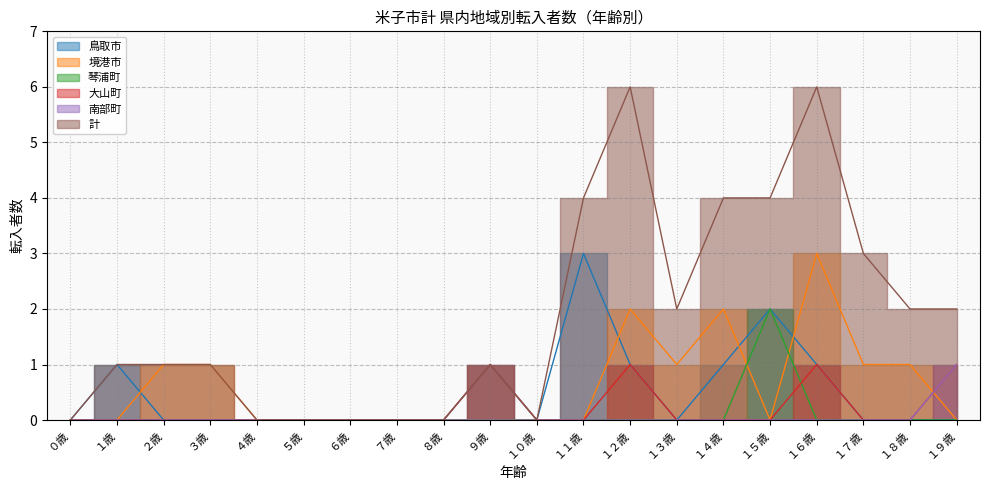

Where is the first local maximum for 大山町?

９歳